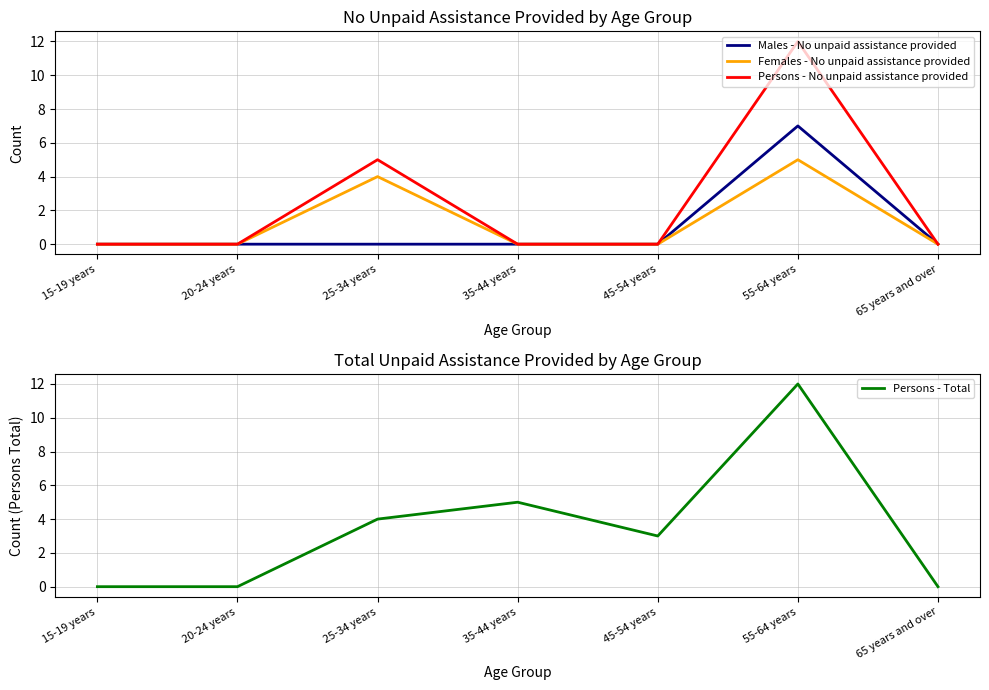

Which series has the largest total across all categories?

Persons - Total